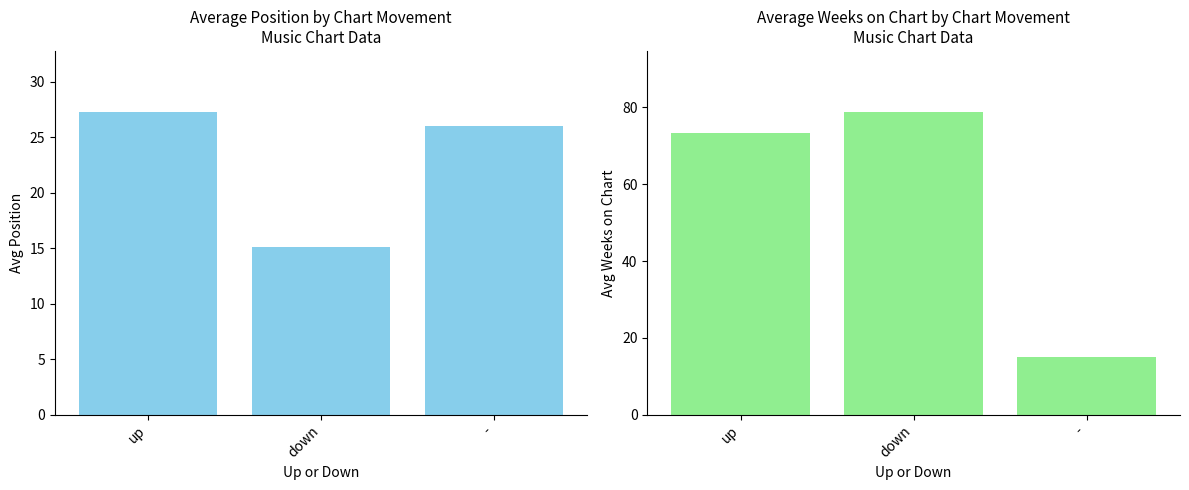

Rank the series by their average value, from lowest to highest.

Avg Position, Avg Weeks on Chart